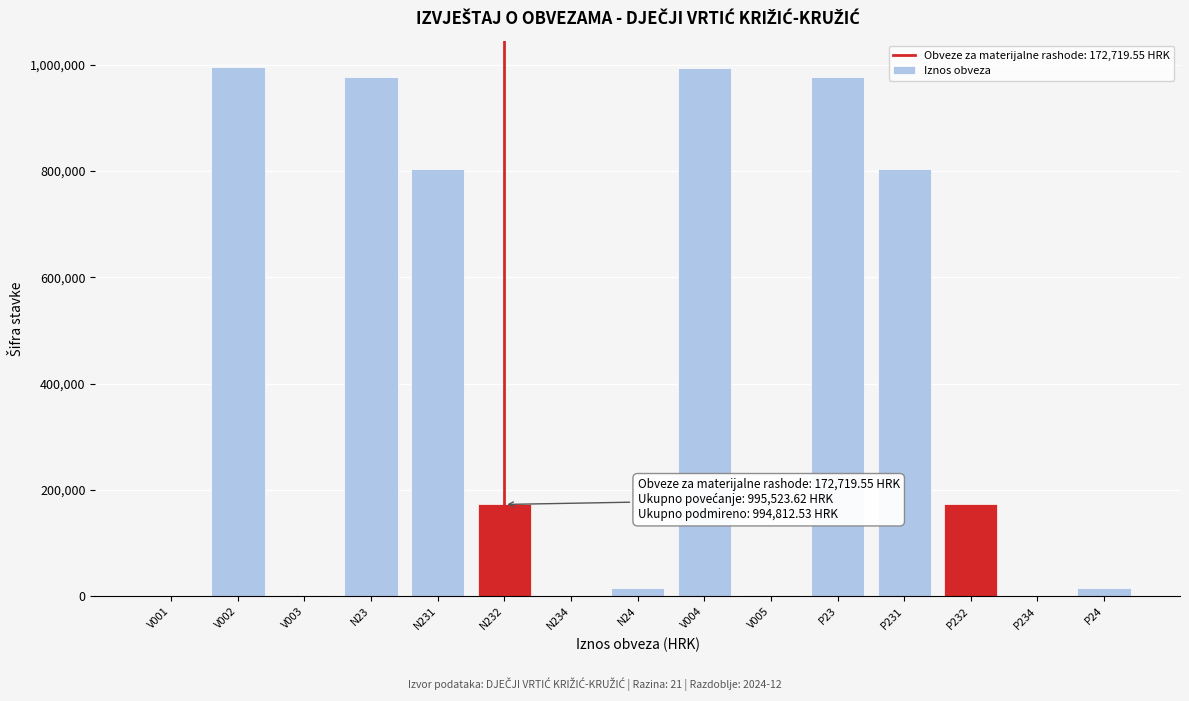

What is the change in value from N232 to P231?

+631656.0